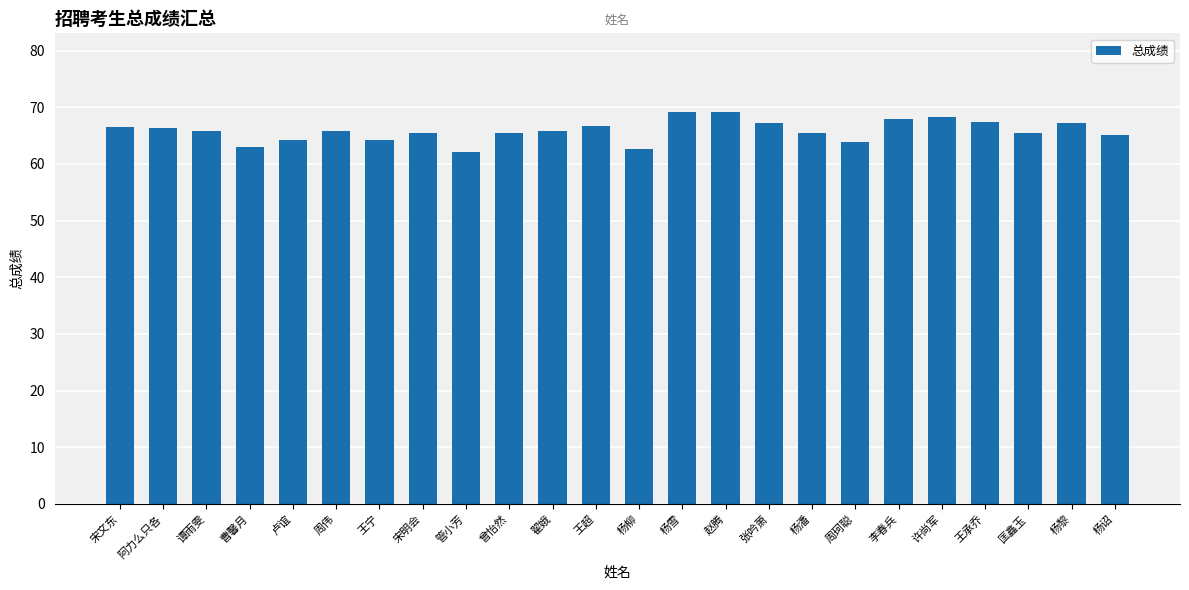

Between 杨诏 and 杨雪, which is larger?

杨雪